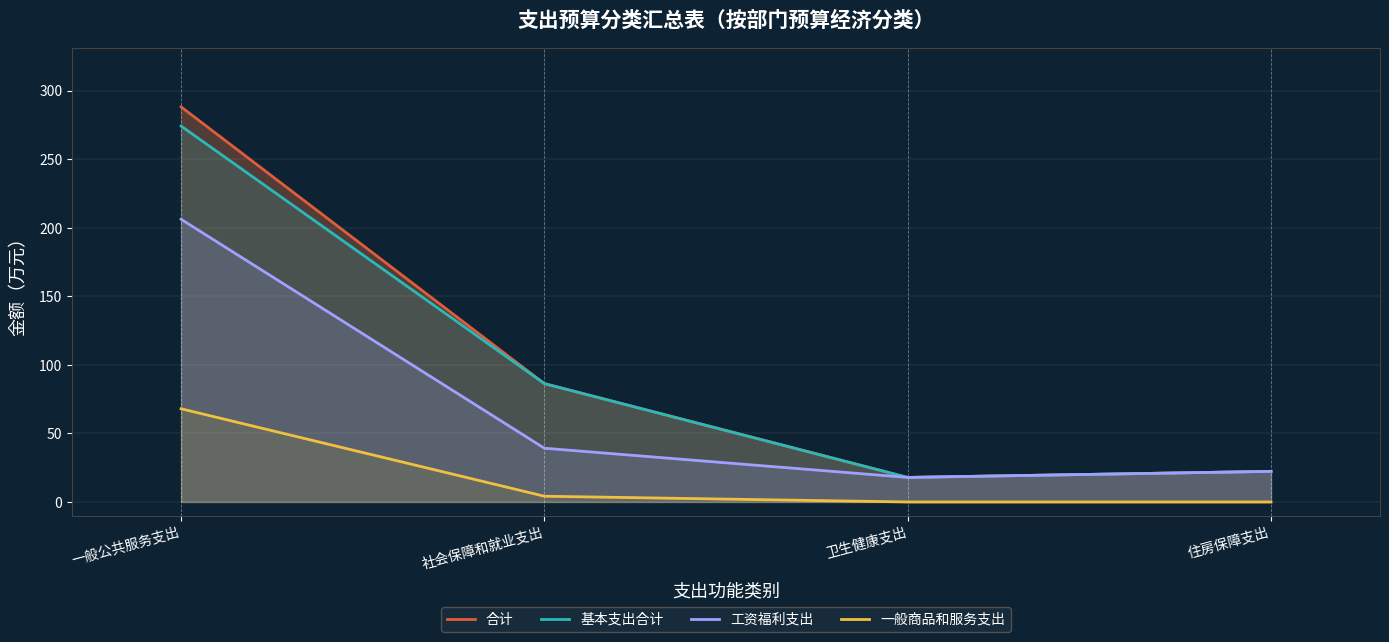

At which label does 基本支出合计 reach its peak?

一般公共服务支出